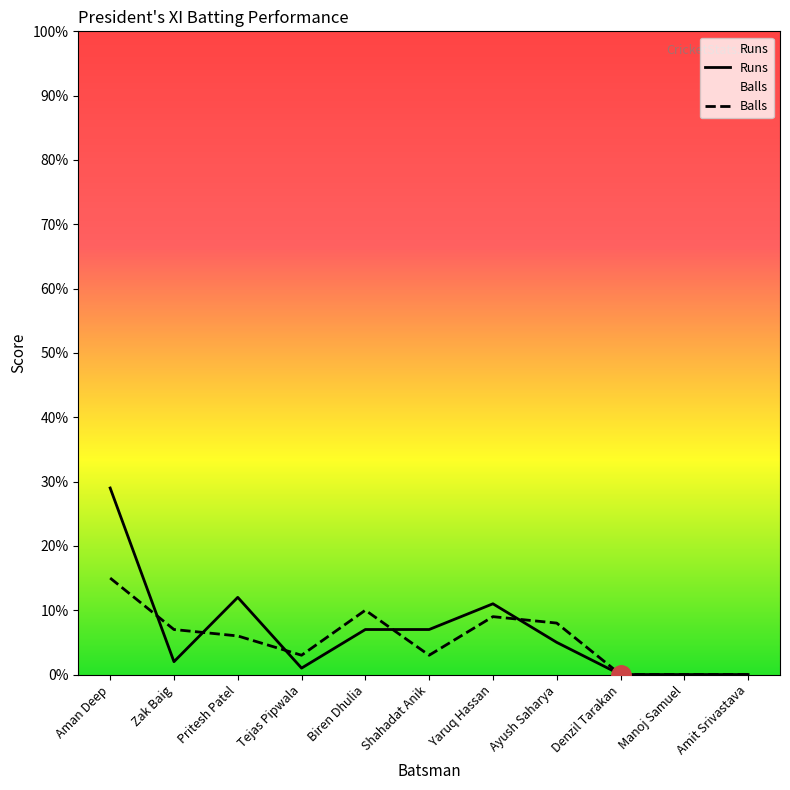

Between Zak Baig and Denzil Tarakan, which series saw the biggest shift?

Balls